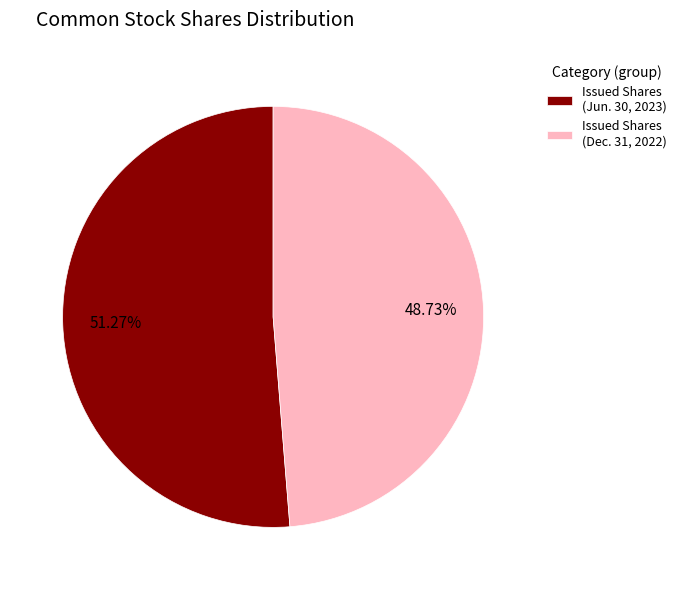

To the nearest percent, what is the difference between the largest and smallest slice percentages?

3%